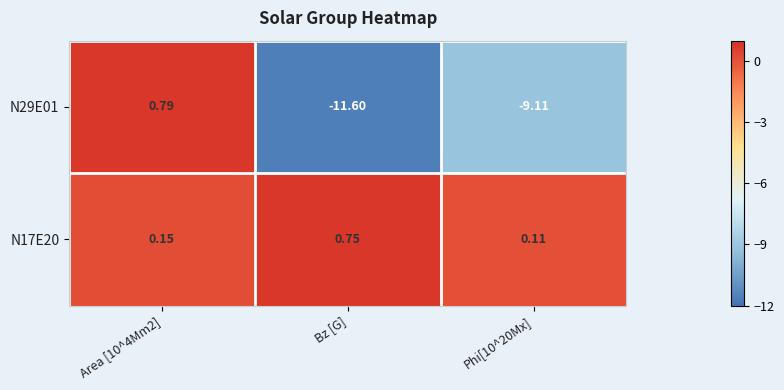

Is the value of N29E01 at Bz [G] greater than the value of N17E20 at Bz [G]?

No